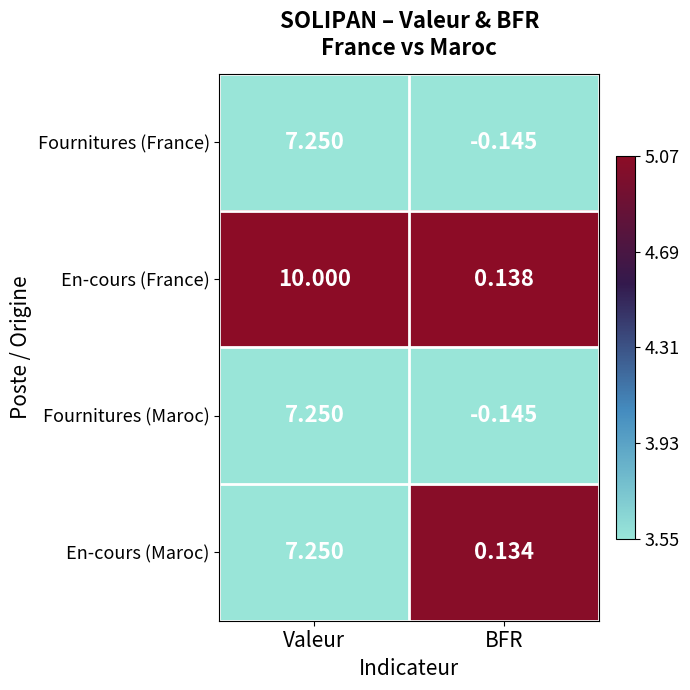

Is the value of Fournitures (France) at BFR greater than the value of En-cours (Maroc) at Valeur?

No